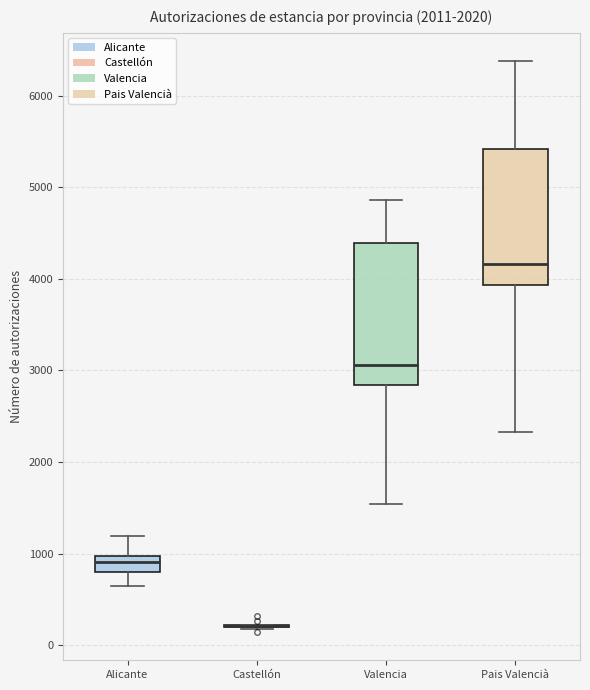

Reading left to right, transcribe this box plot: for each box, give where its median line is, the range the box spans, and where its two whiskers end, as read against the y-axis. The values are not printed on the chart, so give them approximately, as read against the axis.

Alicante: median 900, box 800 to 1000, whiskers 600 to 1200
Castellón: box collapsed to a line at 200, whiskers 200 to 200
Valencia: median 3100, box 2800 to 4400, whiskers 1500 to 4900
Pais Valencià: median 4200, box 3900 to 5400, whiskers 2300 to 6400